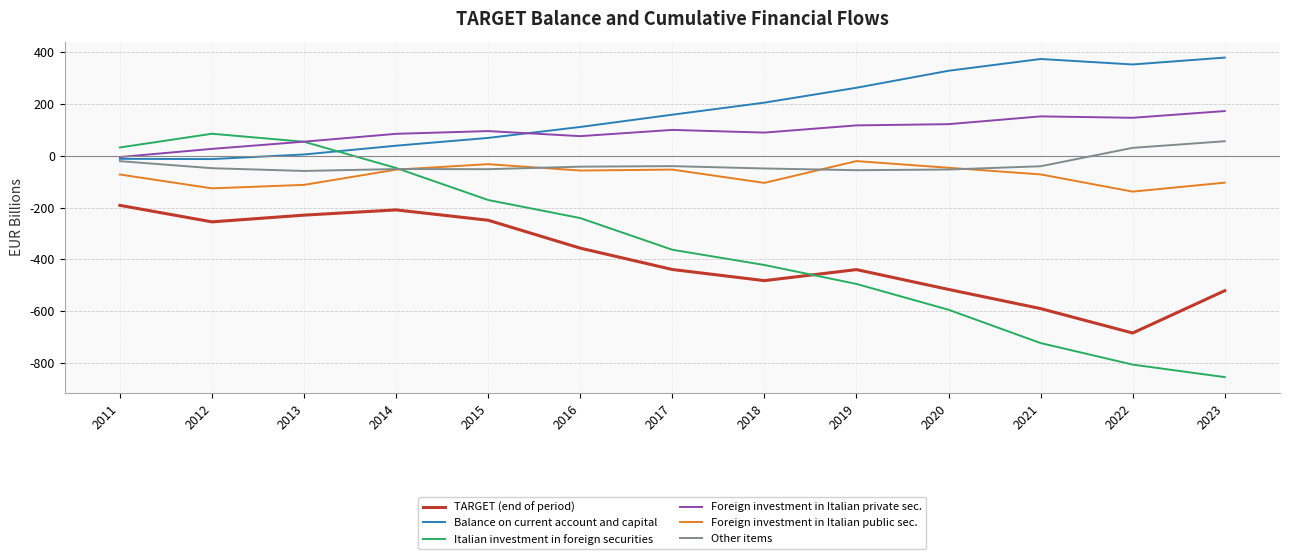

What is the highest value of the Other items series?

56.2